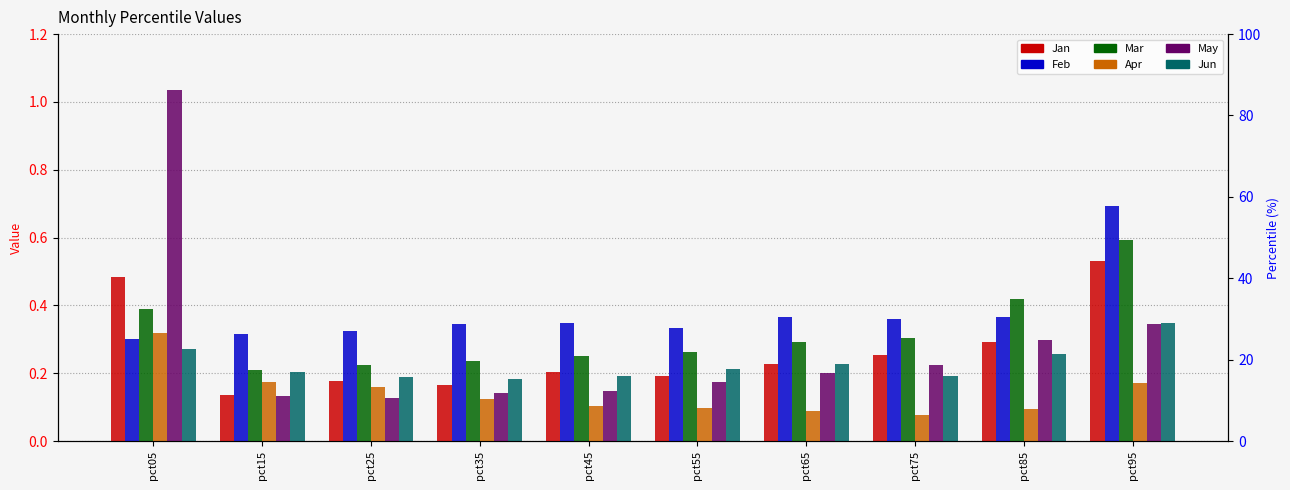

Rank the series at pct65 from lowest to highest value.

Apr, May, Jun, Jan, Mar, Feb